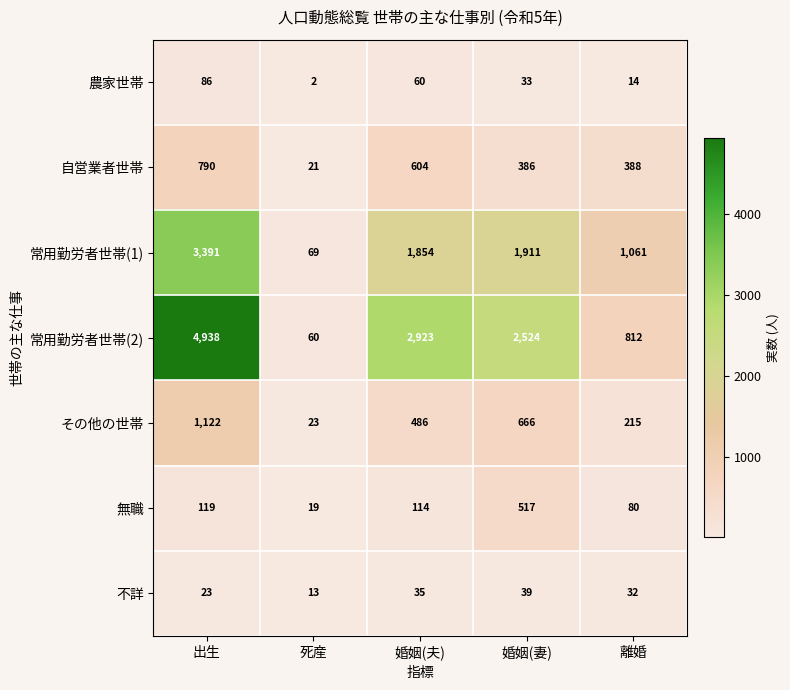

Between 出生 and 婚姻(妻), which series saw the biggest shift?

常用勤労者世帯(2)